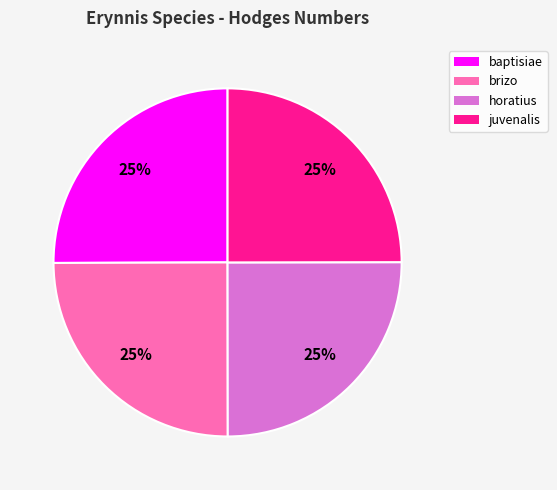

What is the ratio of the value at brizo to the value at baptisiae?

1.0